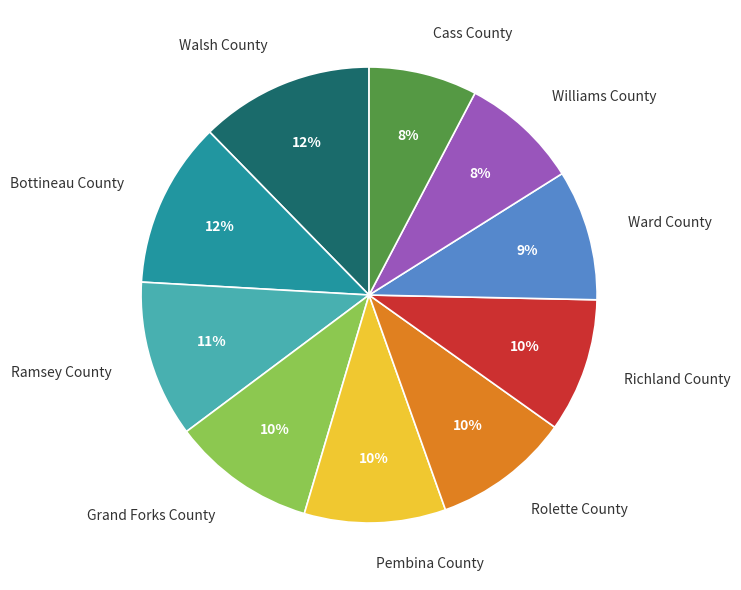

To the nearest percent, what percentage of the pie is Cass County?

8%